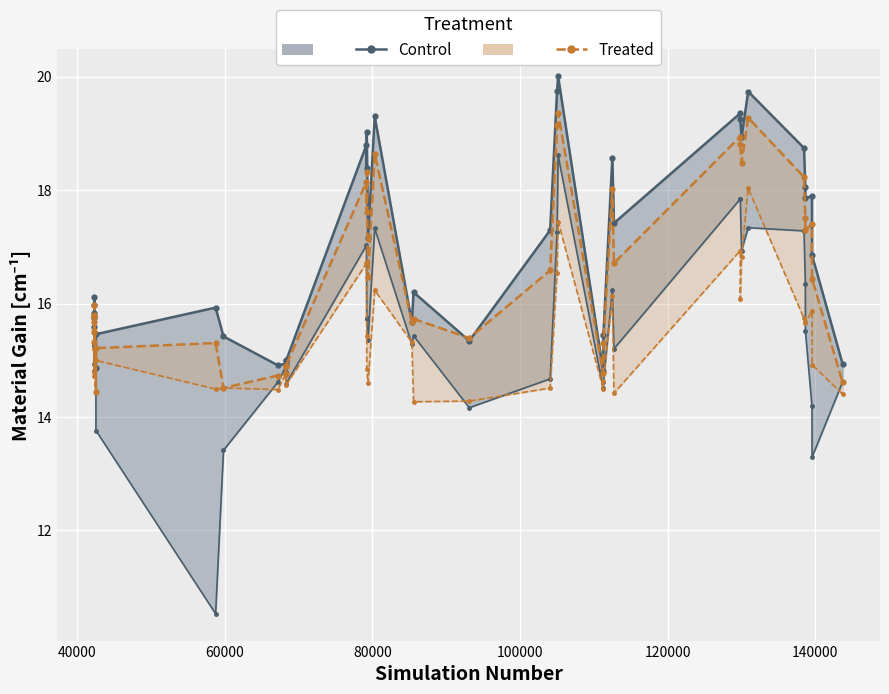

How many interior local peaks does the Control (G7) series have?

13